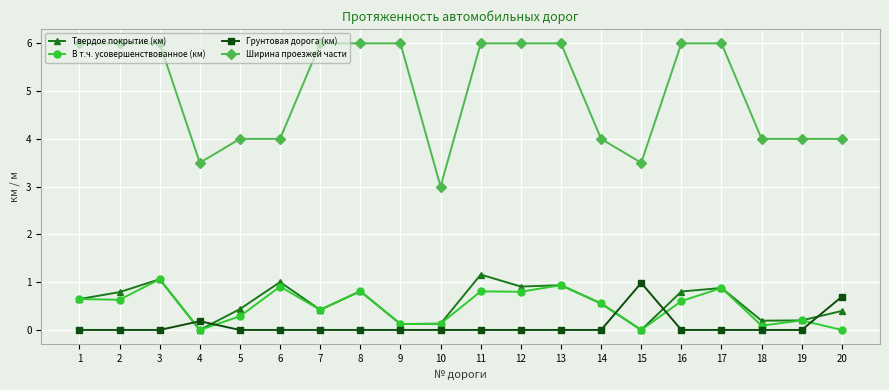

True or false: Ширина проезжей части and Твердое покрытие (км) cross at least once.

False